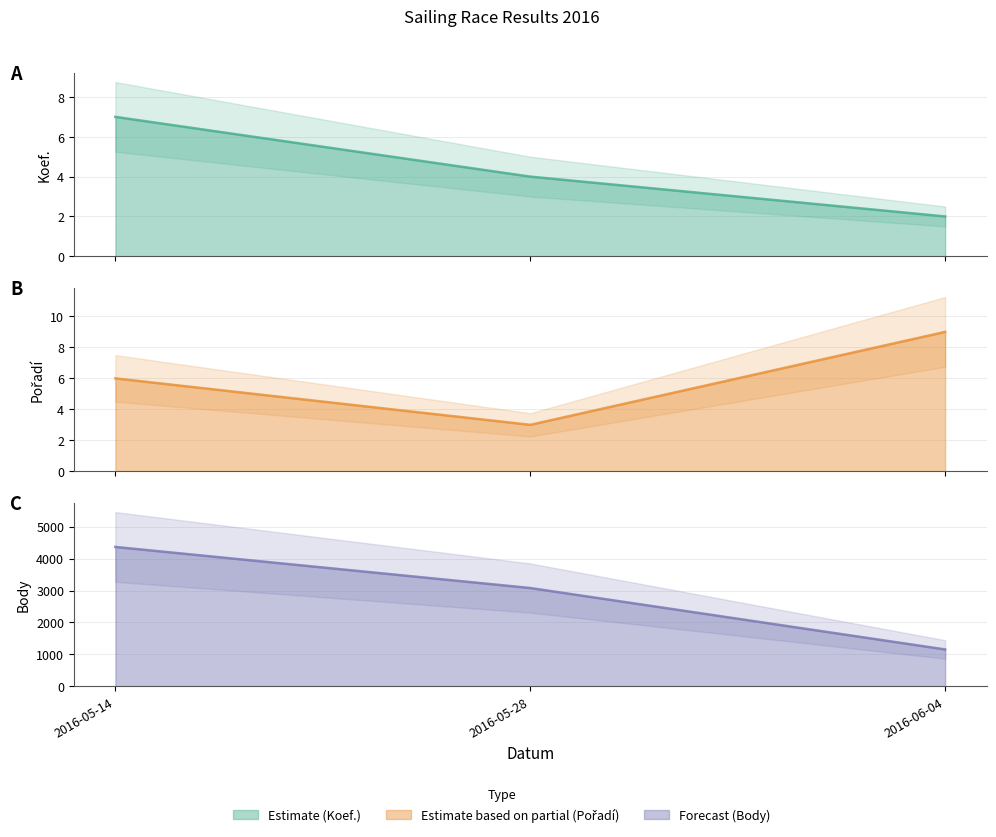

Is the value of Body line at 2016-05-28 greater than the value of Koef. line at 2016-05-28?

Yes